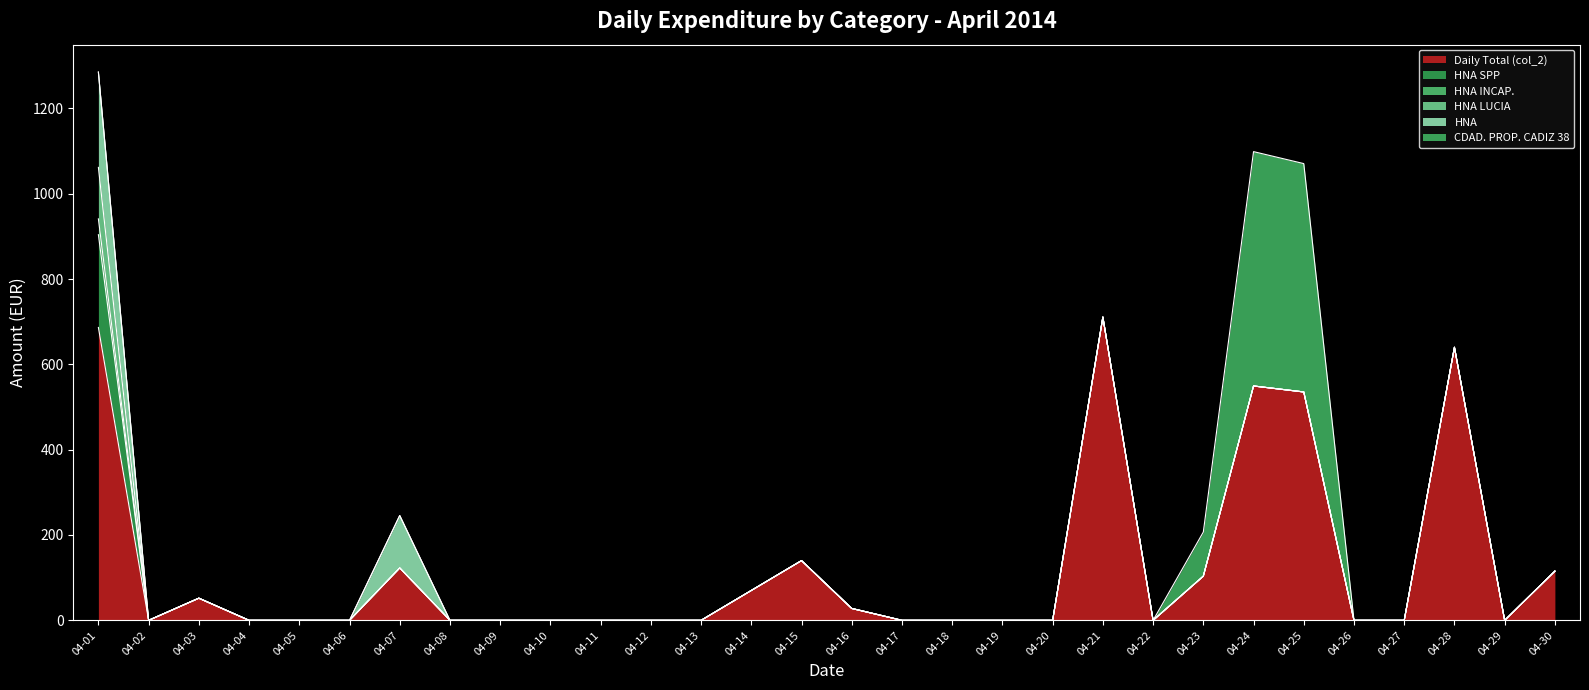

Reading left to right, transcribe all the data shown in this chart.

Daily Total (col_2): 2014-04-01=686.5	2014-04-02=0.0	2014-04-03=51.9	2014-04-04=0.0	2014-04-05=0.0	2014-04-06=0.0	2014-04-07=122.8	2014-04-08=0.0	2014-04-09=0.0	2014-04-10=0.0	2014-04-11=0.0	2014-04-12=0.0	2014-04-13=0.0	2014-04-14=70.0	2014-04-15=140.0	2014-04-16=27.8	2014-04-17=0.0	2014-04-18=0.0	2014-04-19=0.0	2014-04-20=0.0	2014-04-21=710.8	2014-04-22=0.0	2014-04-23=103.5	2014-04-24=549.3	2014-04-25=535.3	2014-04-26=0.0	2014-04-27=0.0	2014-04-28=640.0	2014-04-29=0.0	2014-04-30=115.3
HNA SPP: 2014-04-01=217.4	2014-04-02=0.0	2014-04-03=0.0	2014-04-04=0.0	2014-04-05=0.0	2014-04-06=0.0	2014-04-07=0.0	2014-04-08=0.0	2014-04-09=0.0	2014-04-10=0.0	2014-04-11=0.0	2014-04-12=0.0	2014-04-13=0.0	2014-04-14=0.0	2014-04-15=0.0	2014-04-16=0.0	2014-04-17=0.0	2014-04-18=0.0	2014-04-19=0.0	2014-04-20=0.0	2014-04-21=0.0	2014-04-22=0.0	2014-04-23=0.0	2014-04-24=0.0	2014-04-25=0.0	2014-04-26=0.0	2014-04-27=0.0	2014-04-28=0.0	2014-04-29=0.0	2014-04-30=0.0
HNA INCAP.: 2014-04-01=37.1	2014-04-02=0.0	2014-04-03=0.0	2014-04-04=0.0	2014-04-05=0.0	2014-04-06=0.0	2014-04-07=0.0	2014-04-08=0.0	2014-04-09=0.0	2014-04-10=0.0	2014-04-11=0.0	2014-04-12=0.0	2014-04-13=0.0	2014-04-14=0.0	2014-04-15=0.0	2014-04-16=0.0	2014-04-17=0.0	2014-04-18=0.0	2014-04-19=0.0	2014-04-20=0.0	2014-04-21=0.0	2014-04-22=0.0	2014-04-23=0.0	2014-04-24=0.0	2014-04-25=0.0	2014-04-26=0.0	2014-04-27=0.0	2014-04-28=0.0	2014-04-29=0.0	2014-04-30=0.0
HNA LUCIA: 2014-04-01=120.7	2014-04-02=0.0	2014-04-03=0.0	2014-04-04=0.0	2014-04-05=0.0	2014-04-06=0.0	2014-04-07=0.0	2014-04-08=0.0	2014-04-09=0.0	2014-04-10=0.0	2014-04-11=0.0	2014-04-12=0.0	2014-04-13=0.0	2014-04-14=0.0	2014-04-15=0.0	2014-04-16=0.0	2014-04-17=0.0	2014-04-18=0.0	2014-04-19=0.0	2014-04-20=0.0	2014-04-21=0.0	2014-04-22=0.0	2014-04-23=0.0	2014-04-24=0.0	2014-04-25=0.0	2014-04-26=0.0	2014-04-27=0.0	2014-04-28=0.0	2014-04-29=0.0	2014-04-30=0.0
HNA: 2014-04-01=223.4	2014-04-02=0.0	2014-04-03=0.0	2014-04-04=0.0	2014-04-05=0.0	2014-04-06=0.0	2014-04-07=122.8	2014-04-08=0.0	2014-04-09=0.0	2014-04-10=0.0	2014-04-11=0.0	2014-04-12=0.0	2014-04-13=0.0	2014-04-14=0.0	2014-04-15=0.0	2014-04-16=0.0	2014-04-17=0.0	2014-04-18=0.0	2014-04-19=0.0	2014-04-20=0.0	2014-04-21=0.0	2014-04-22=0.0	2014-04-23=0.0	2014-04-24=0.0	2014-04-25=0.0	2014-04-26=0.0	2014-04-27=0.0	2014-04-28=0.0	2014-04-29=0.0	2014-04-30=0.0
CDAD. PROP. CADIZ 38: 2014-04-01=0.0	2014-04-02=0.0	2014-04-03=0.0	2014-04-04=0.0	2014-04-05=0.0	2014-04-06=0.0	2014-04-07=0.0	2014-04-08=0.0	2014-04-09=0.0	2014-04-10=0.0	2014-04-11=0.0	2014-04-12=0.0	2014-04-13=0.0	2014-04-14=0.0	2014-04-15=0.0	2014-04-16=0.0	2014-04-17=0.0	2014-04-18=0.0	2014-04-19=0.0	2014-04-20=0.0	2014-04-21=0.0	2014-04-22=0.0	2014-04-23=103.5	2014-04-24=549.3	2014-04-25=535.3	2014-04-26=0.0	2014-04-27=0.0	2014-04-28=0.0	2014-04-29=0.0	2014-04-30=0.0